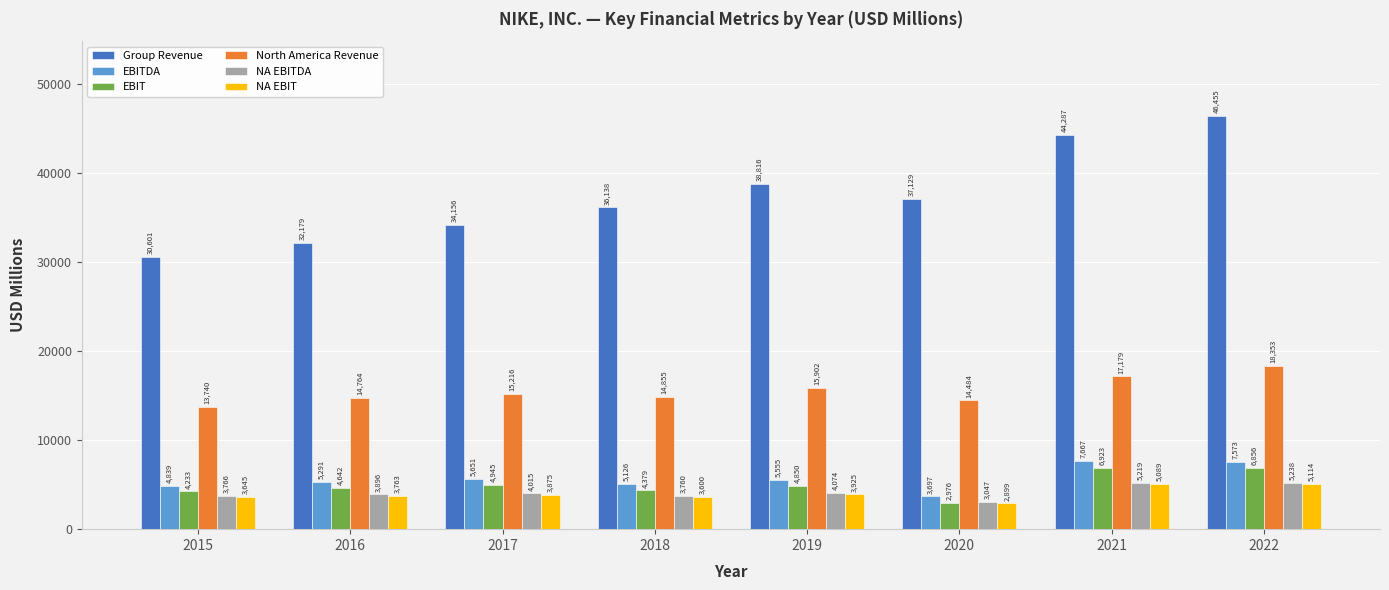

How many groups of bars are there?

8